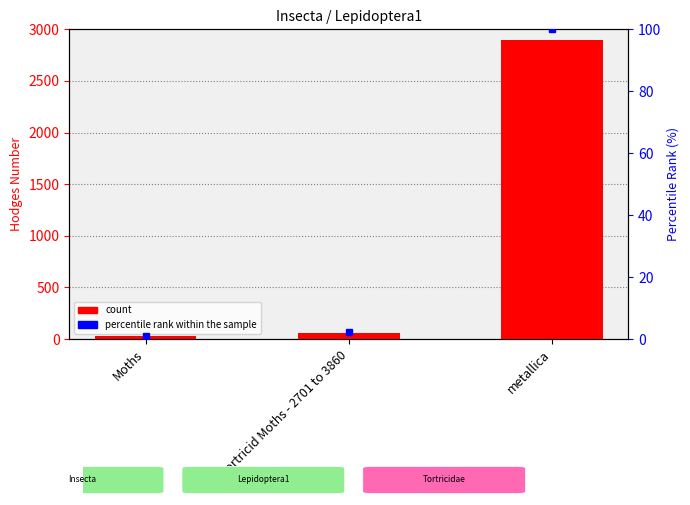

Reading left to right, what are all the values shown in this chart?

Hodges: 29.0	62.1	2894.0
percentile rank within the sample: 1.0	2.1	100.0